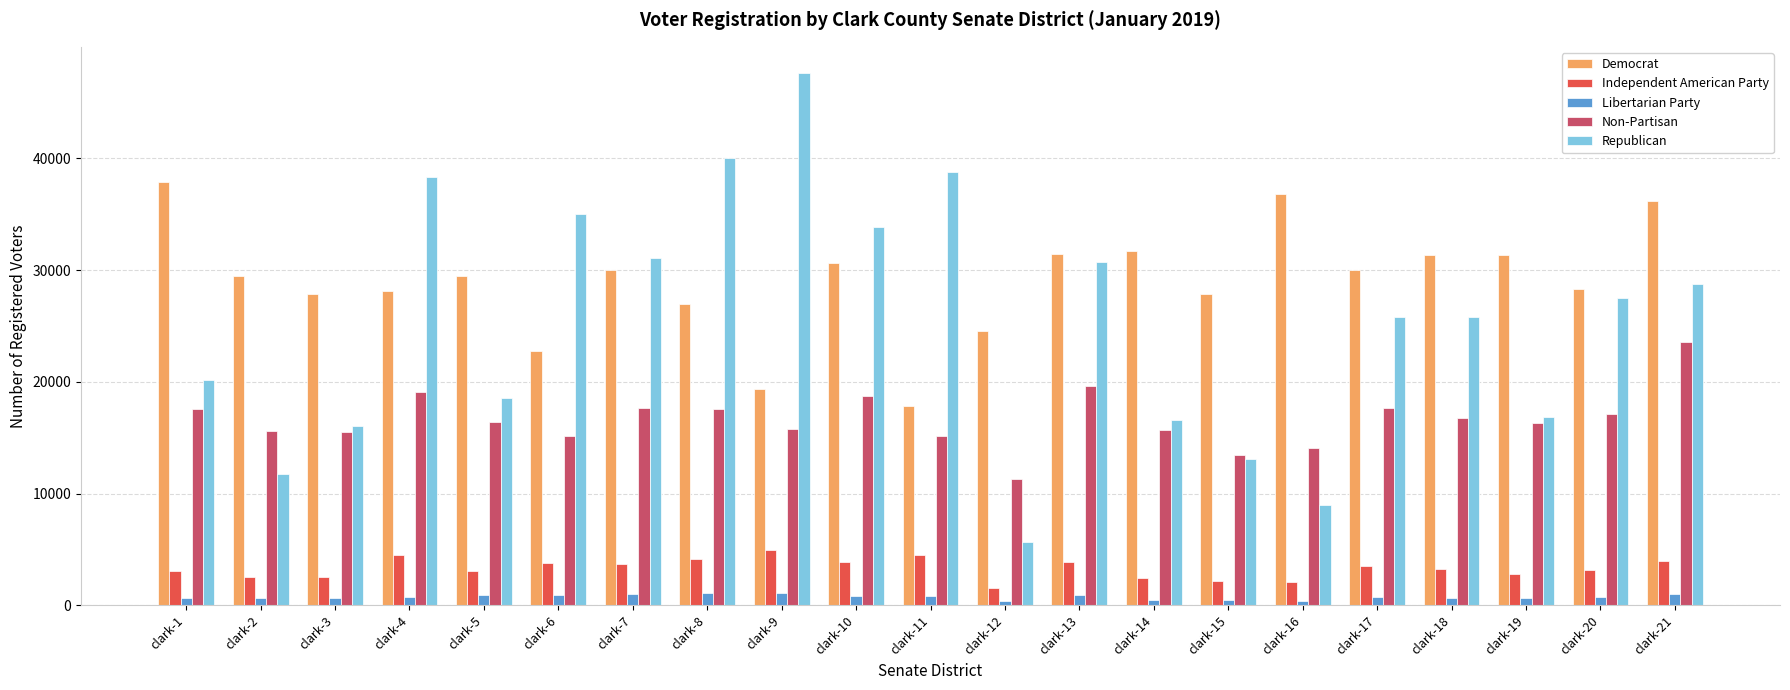

Which category has the highest value in the Republican series?

clark-9